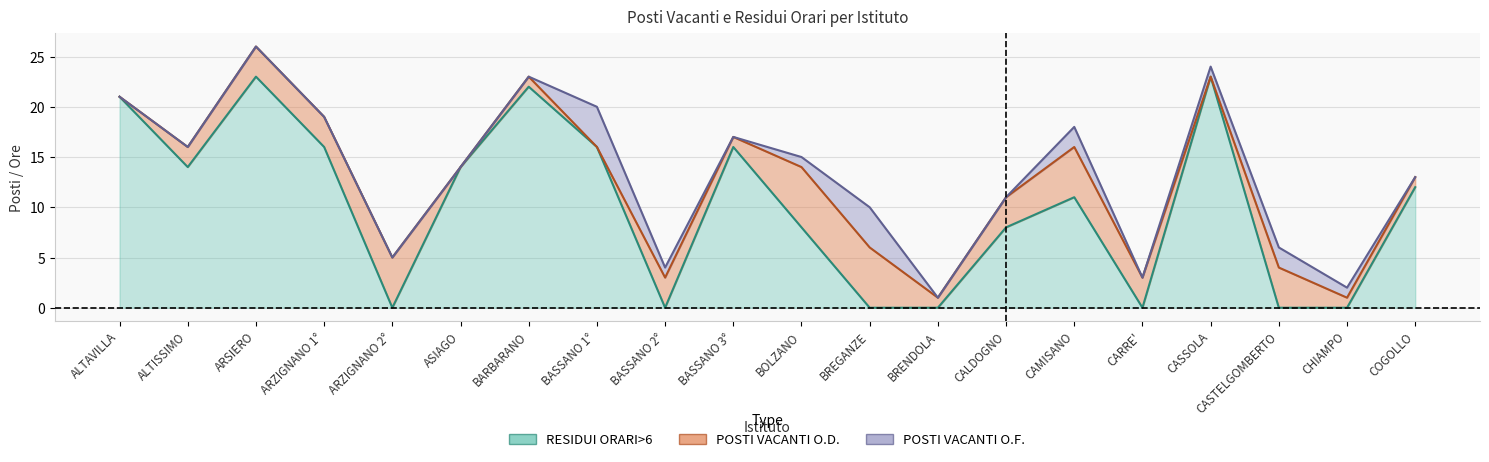

What is the spread (max minus min) of values at BREGANZE?

6